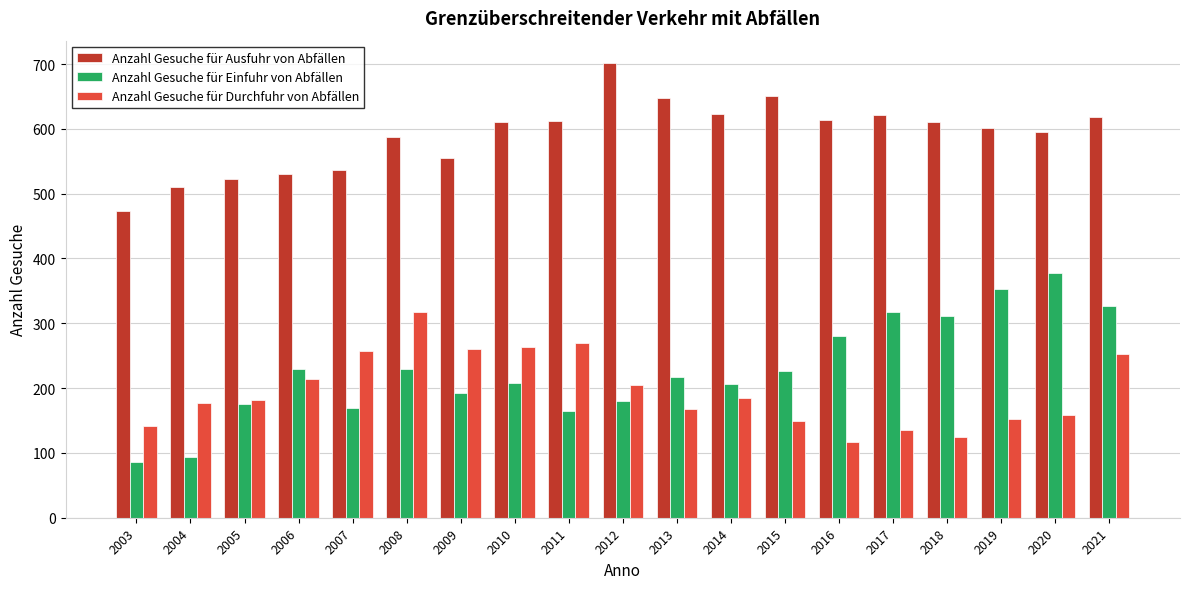

Which series has the largest total across all categories?

Anzahl Gesuche für Ausfuhr von Abfällen